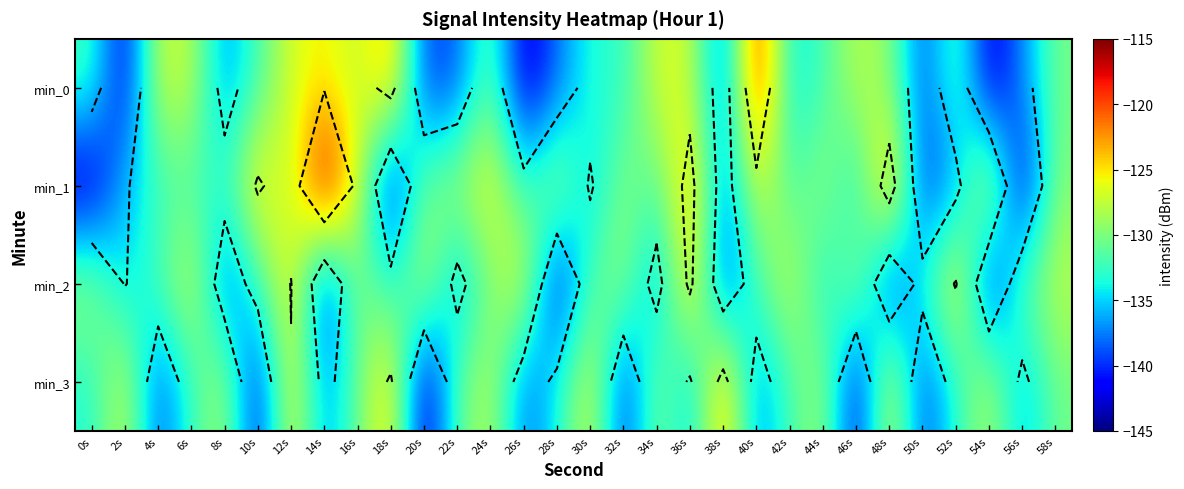

How many data points in min_2 are above -131?

14